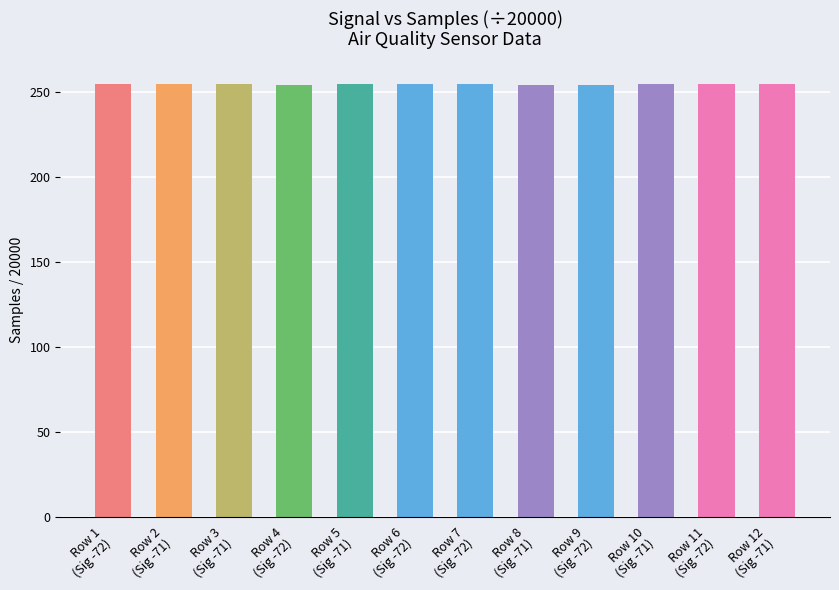

How many categories are shown in the chart?

12